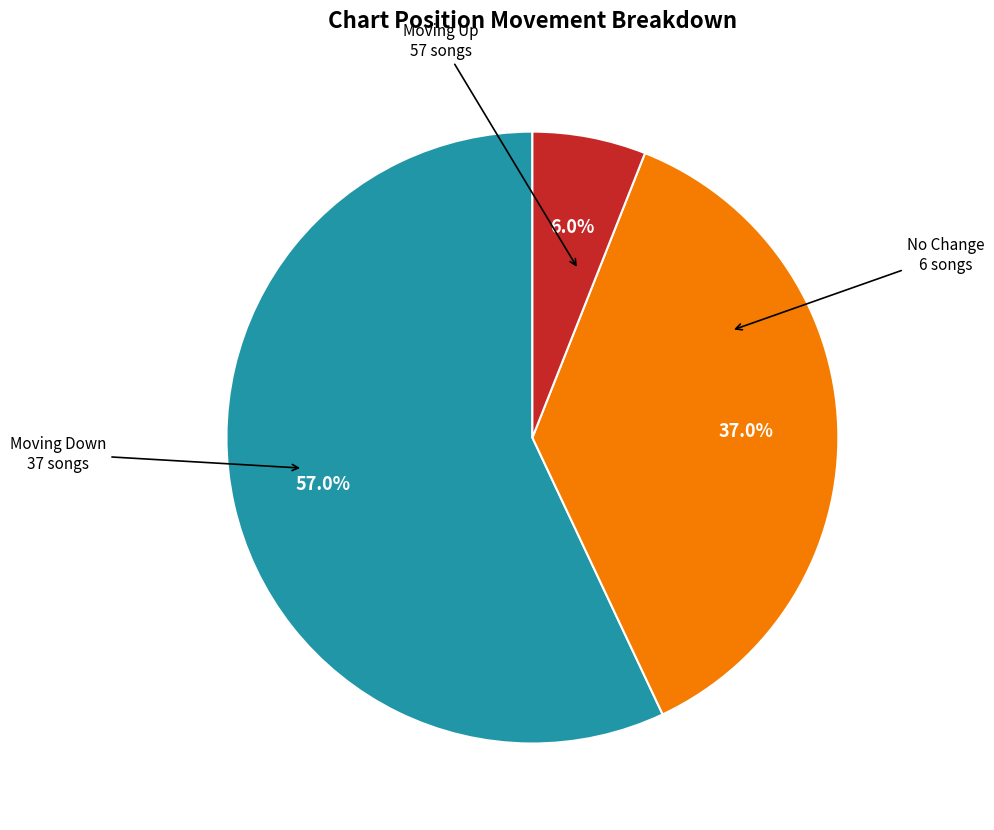

Is there any slice that represents more than half of the pie?

Yes